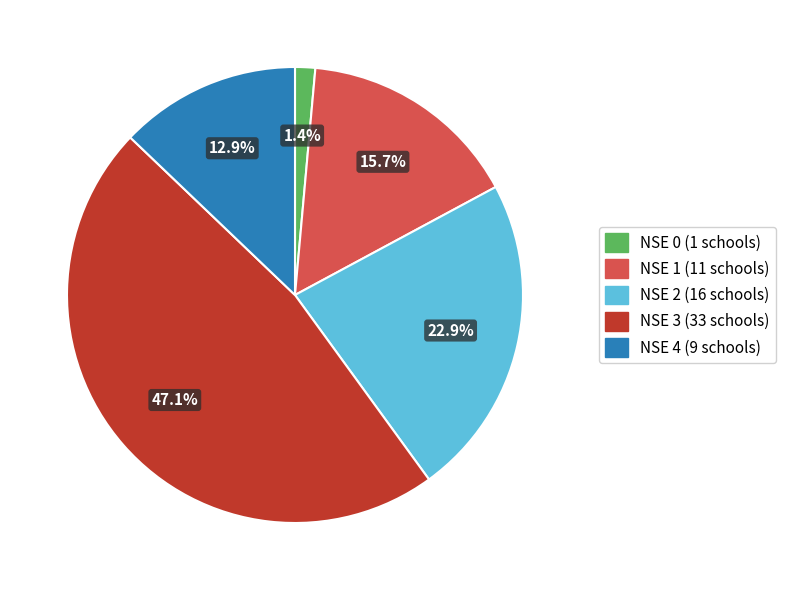

Between NSE 1 and NSE 2, which is larger?

NSE 2